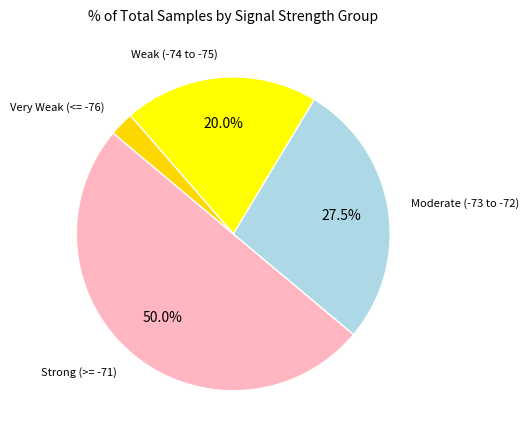

Which category has the biggest portion of the pie?

Strong (>= -71)